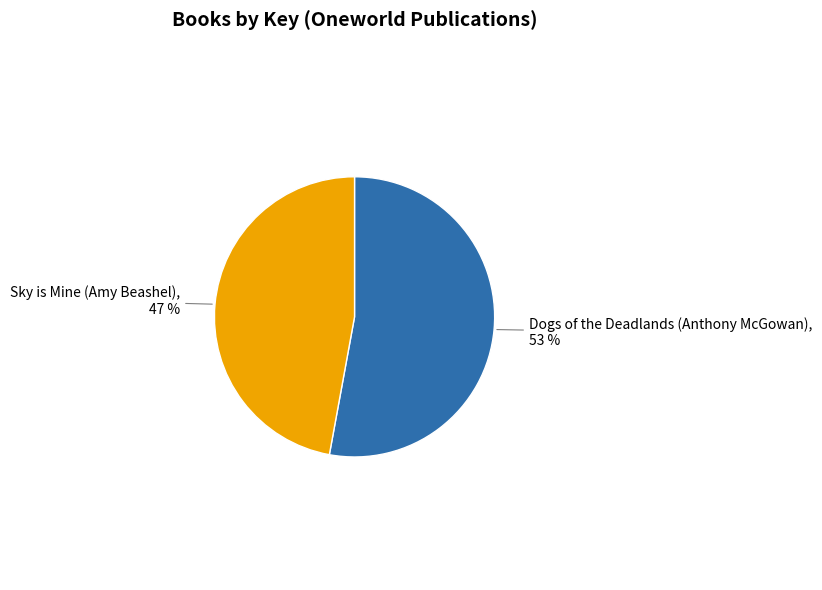

What is the majority slice?

Dogs of the Deadlands (Anthony McGowan)